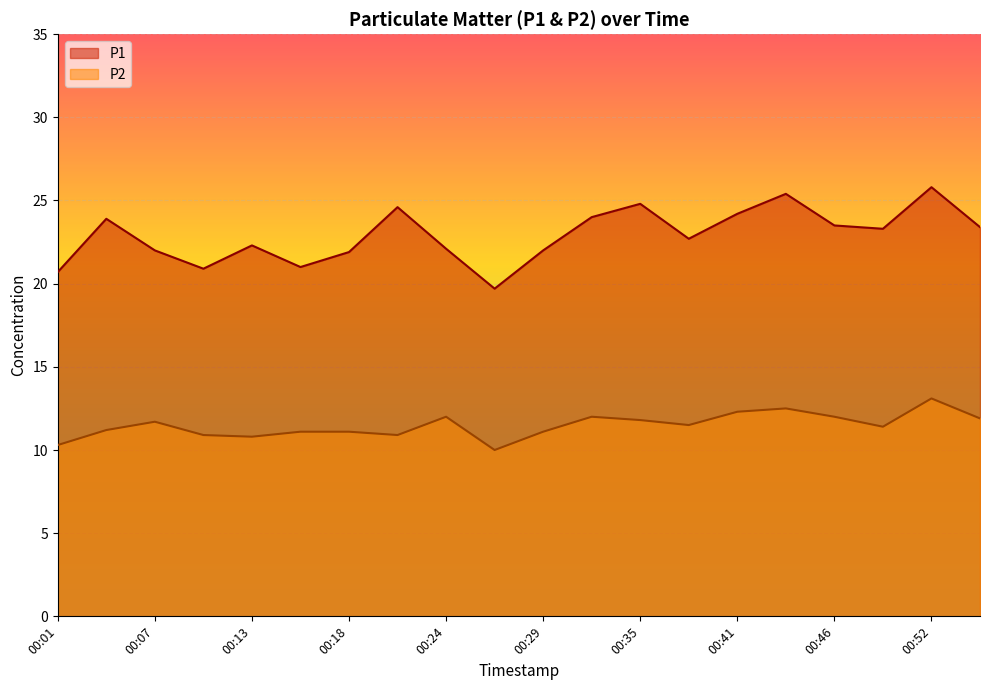

What is the approximate value of P1 at 00:01?

20.7